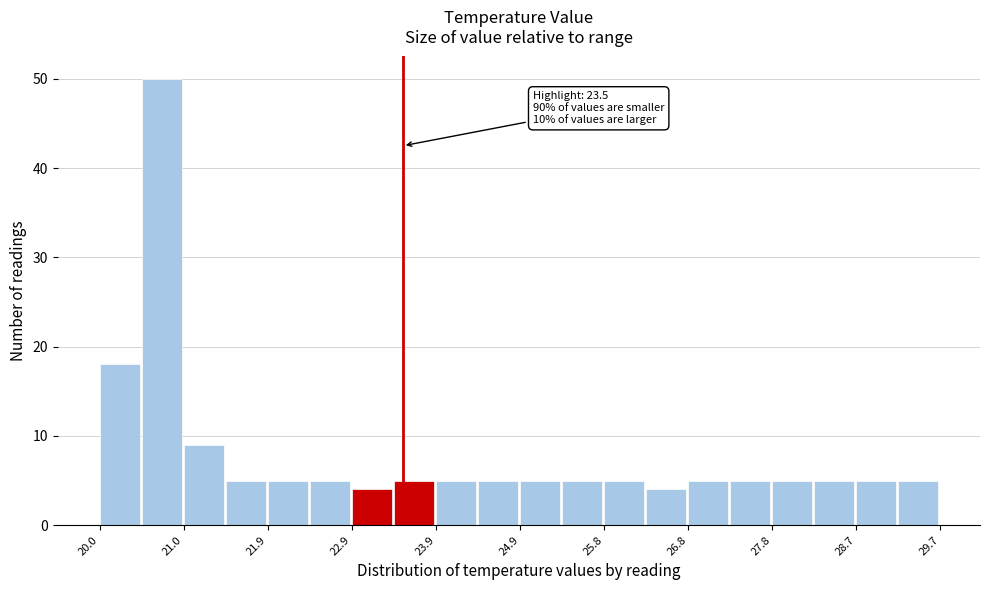

Which range on the x-axis has the tallest bar?

20.5 to 21.0